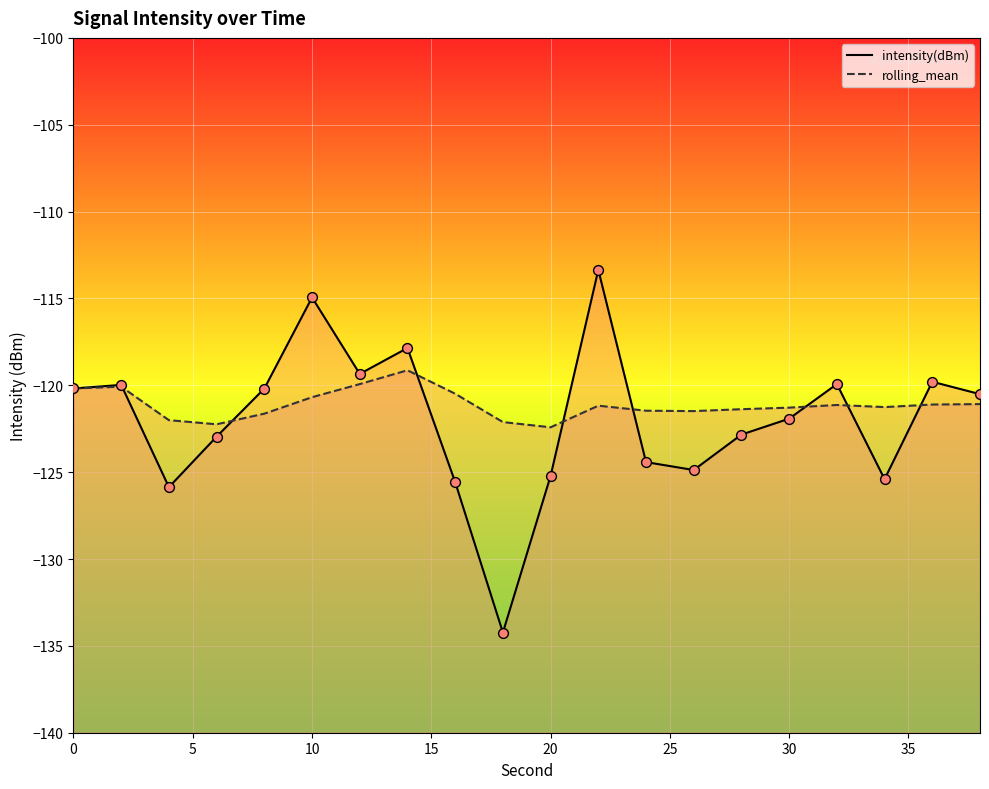

Which series has the largest total across all categories?

rolling_mean